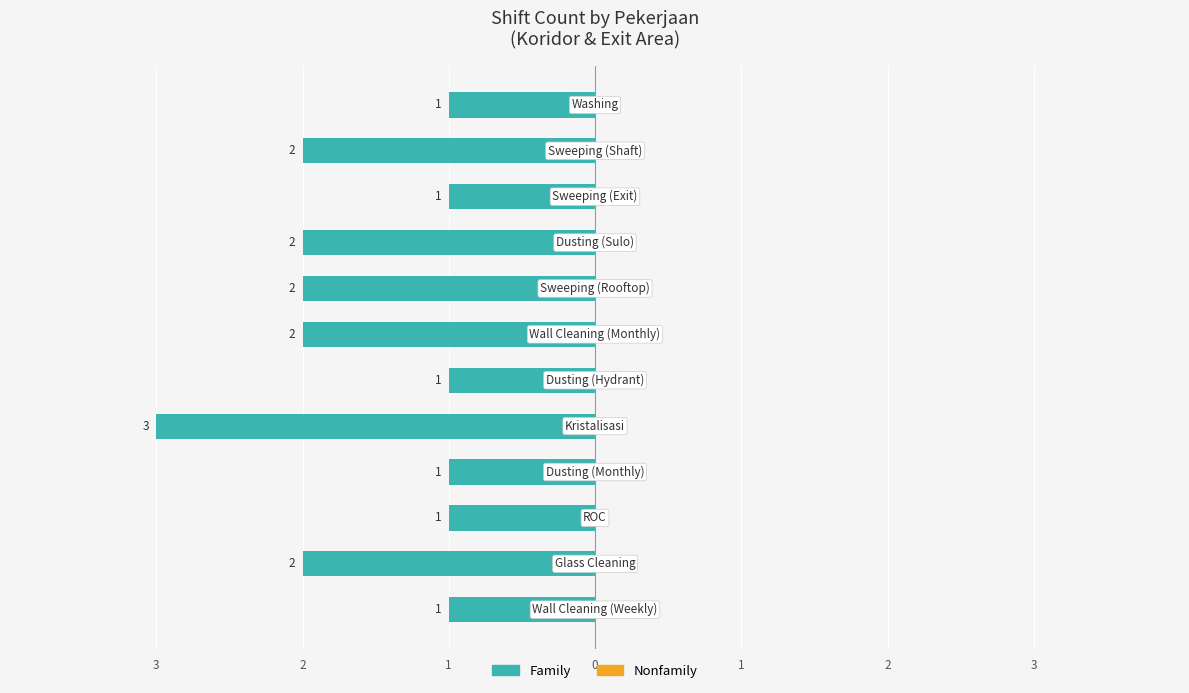

Are the bars horizontal?

Yes